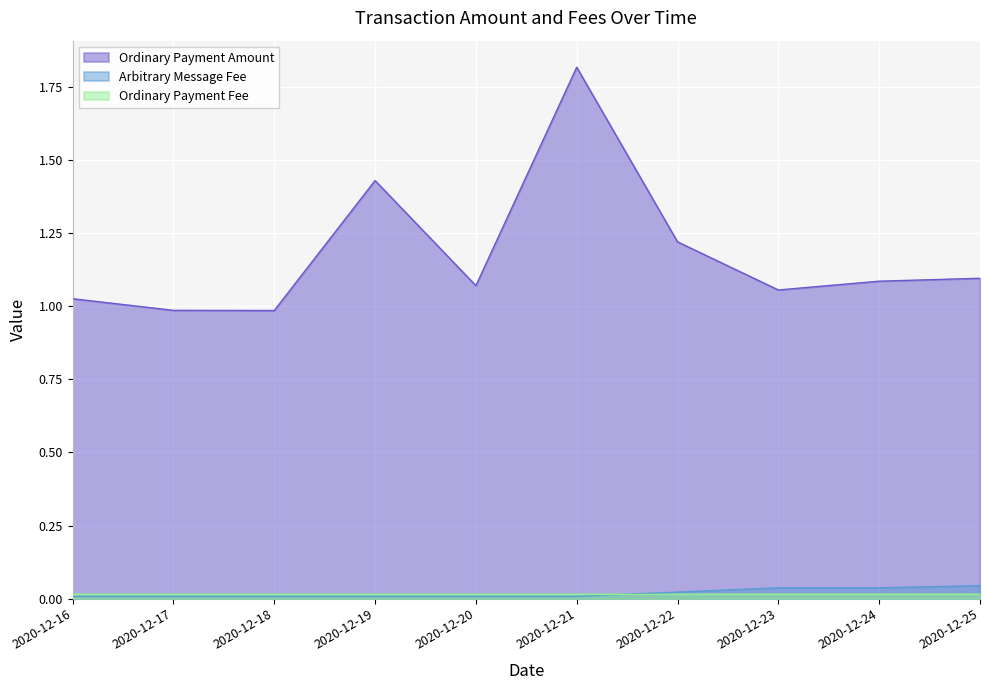

Is it true that Arbitrary Message Fee equals 0.0 at 2020-12-23?

True